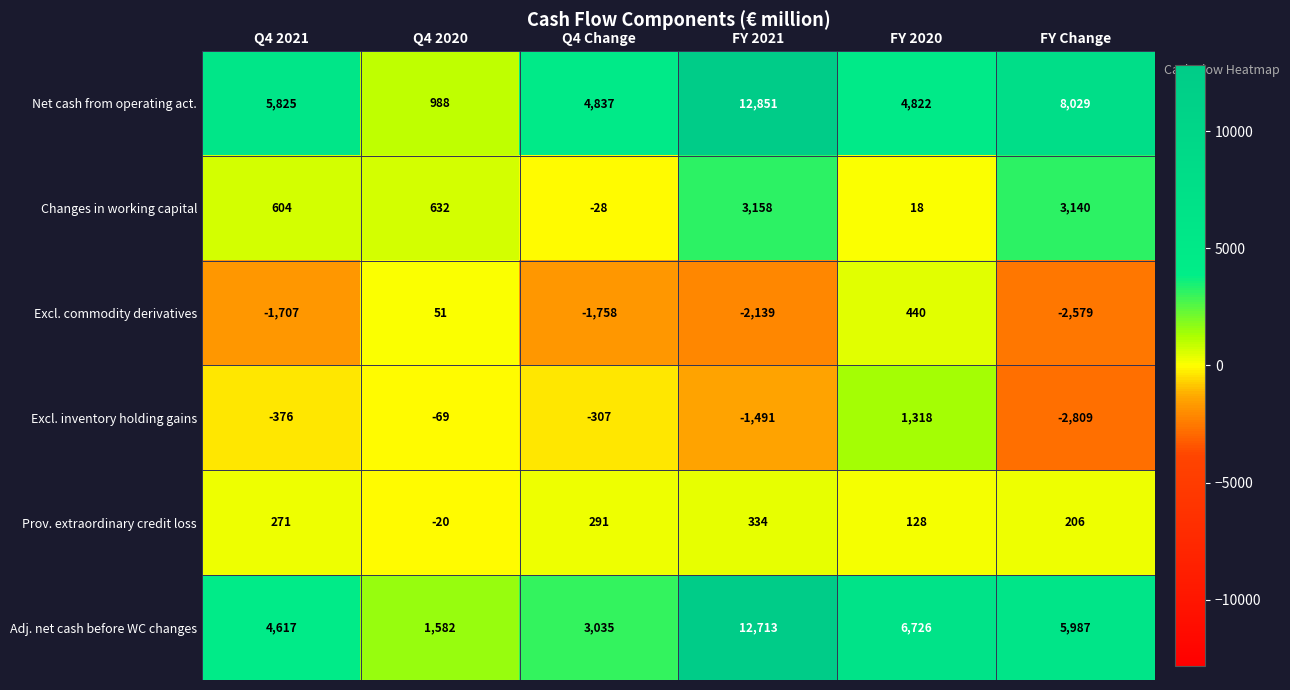

The Changes in working capital series shows 410 at Q4 2021. True or false?

False